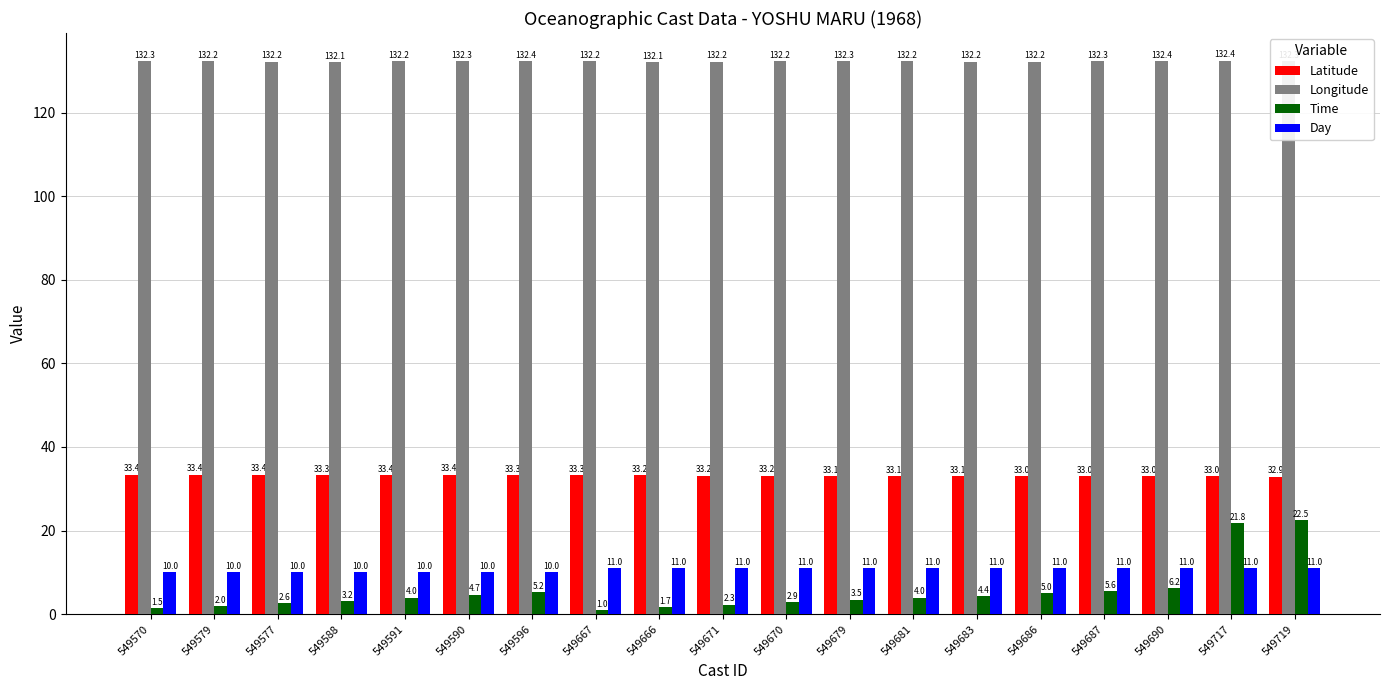

List the series in order of their peak value, highest first.

Longitude, Latitude, Time, Day